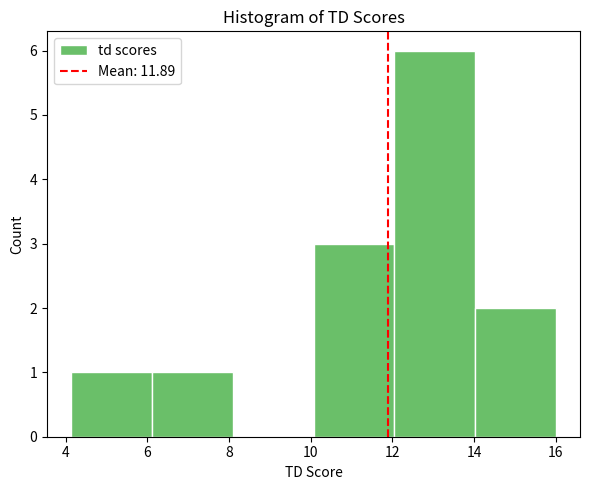

Over which range of the x-axis is the bar tallest?

12.0 to 14.0